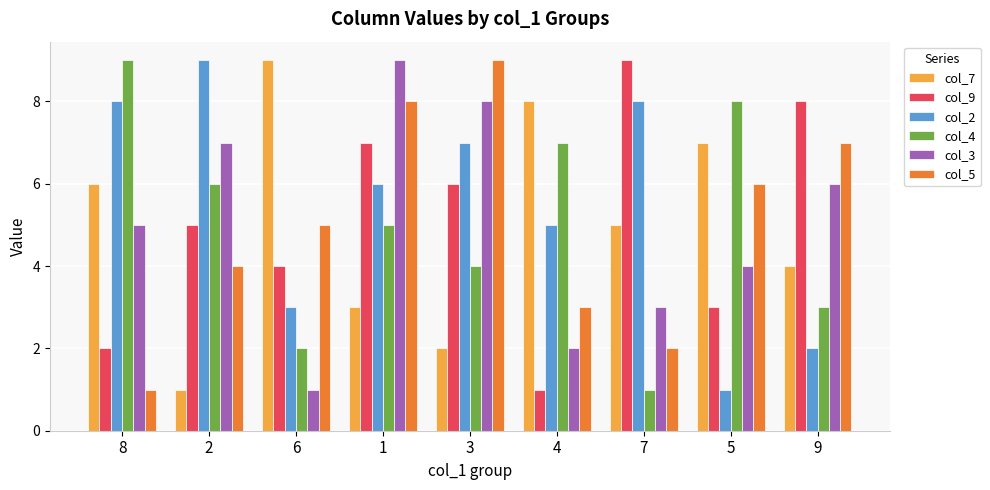

Which series changed the most between 2 and 7?

col_4